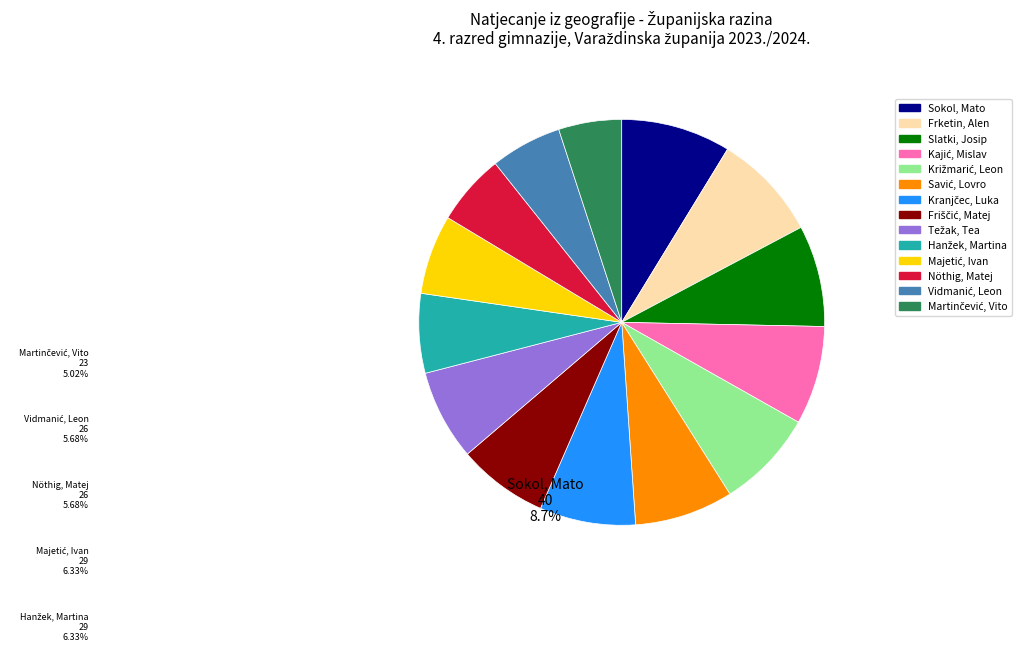

Is there a majority slice in this chart?

No